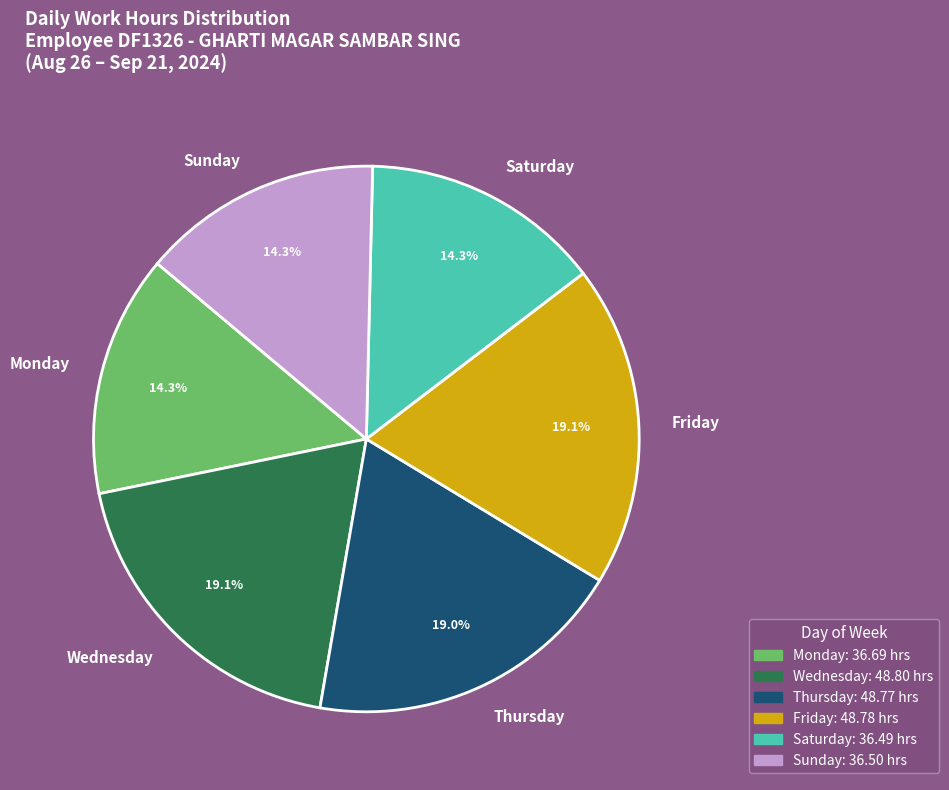

Does any single category account for the majority?

No